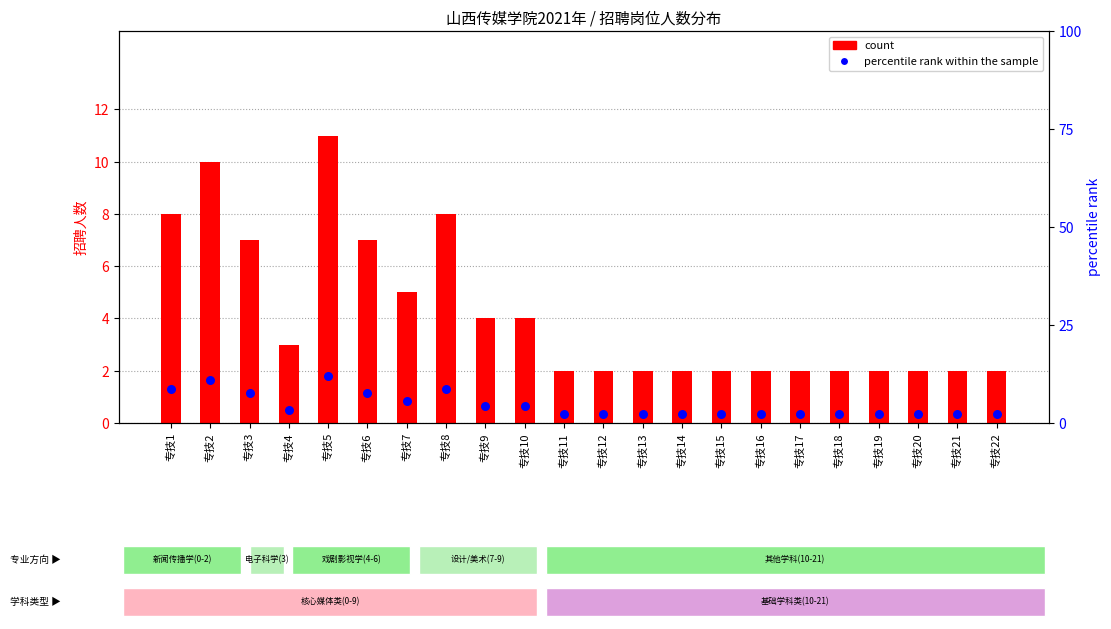

At how many categories does at least one series exceed 3?

10